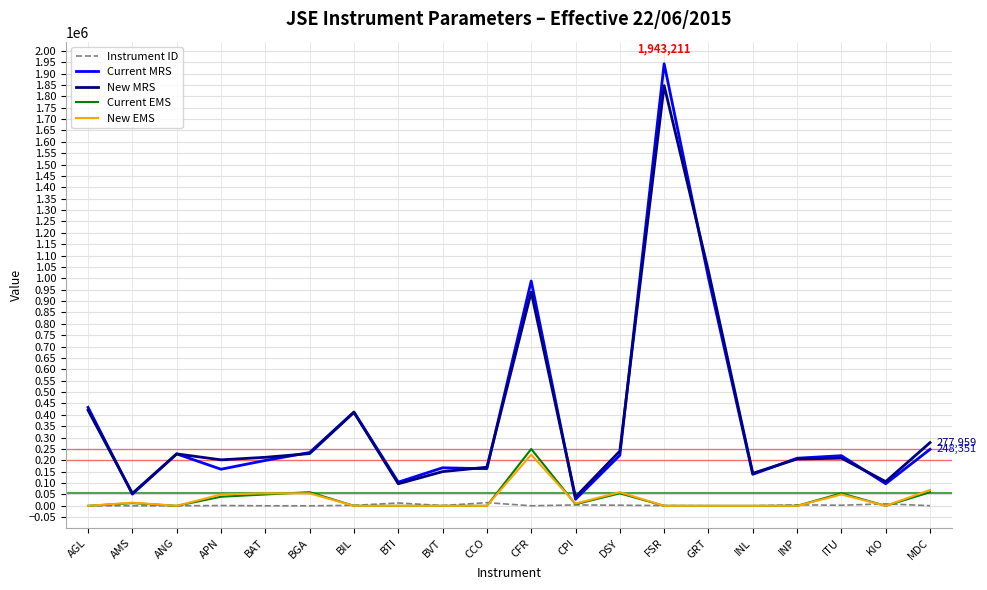

What position from the right is APN?

17